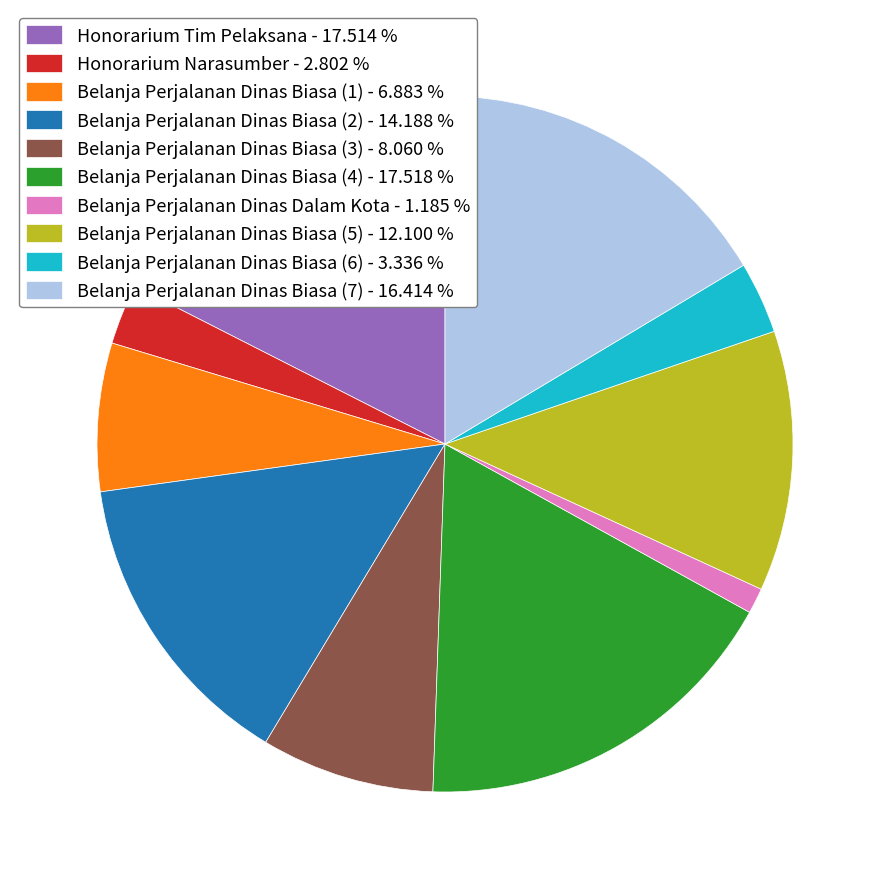

Is there any slice that represents more than half of the pie?

No